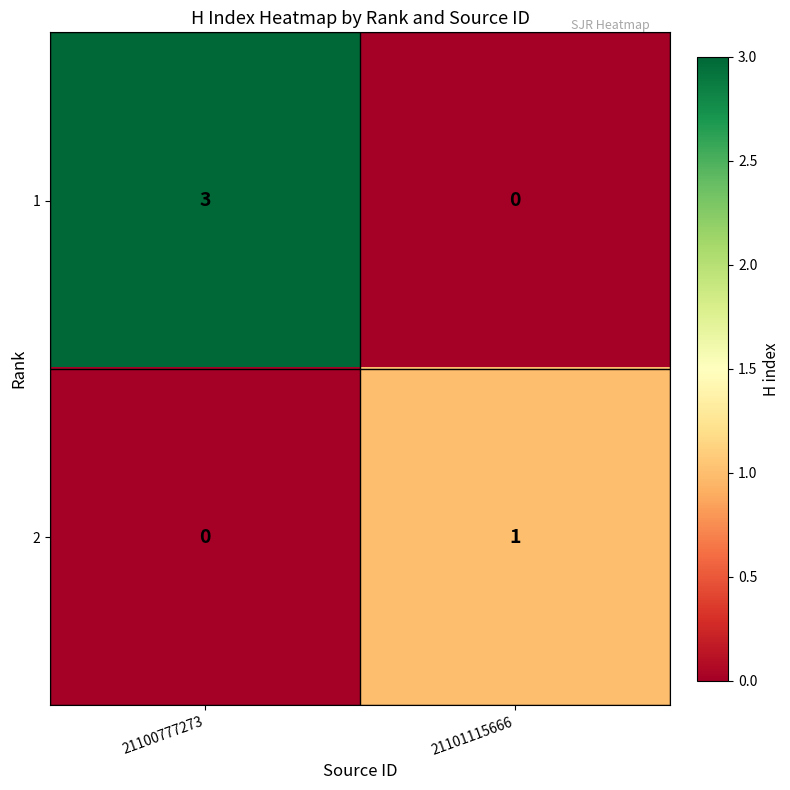

Reading right to left, transcribe all the data shown in this chart.

1: 0	3
2: 1	0